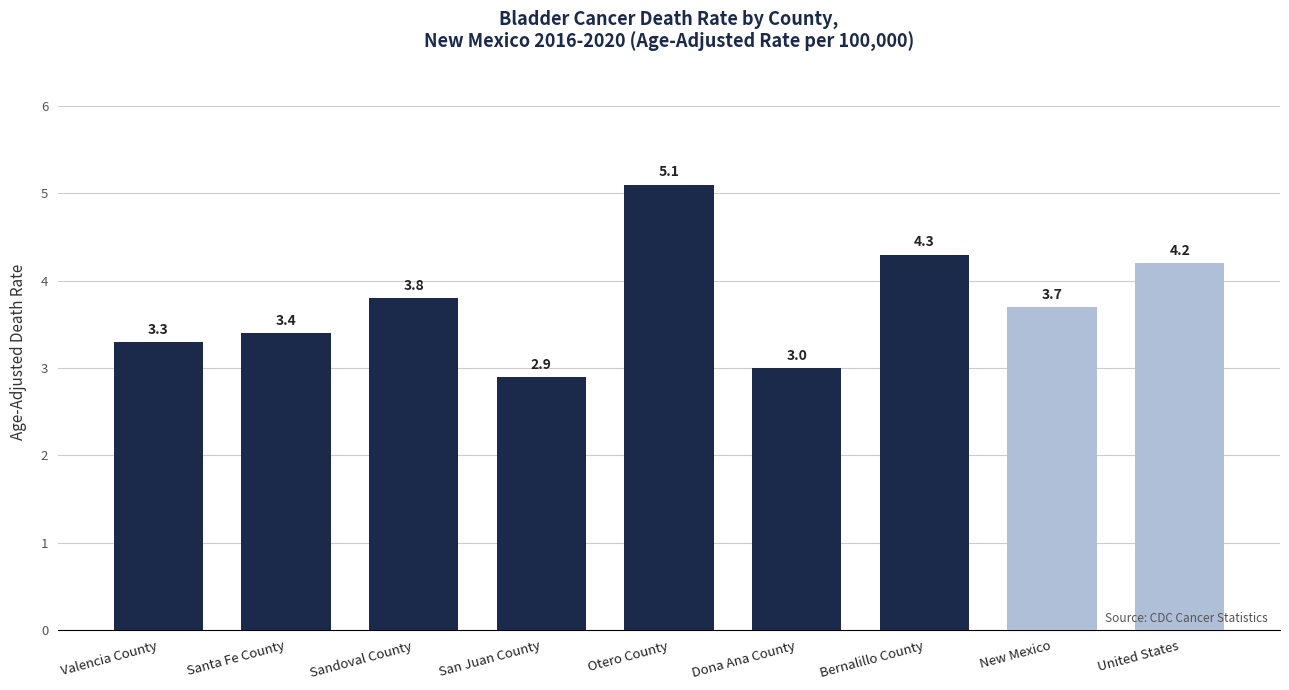

What is the sum of all values?

33.7